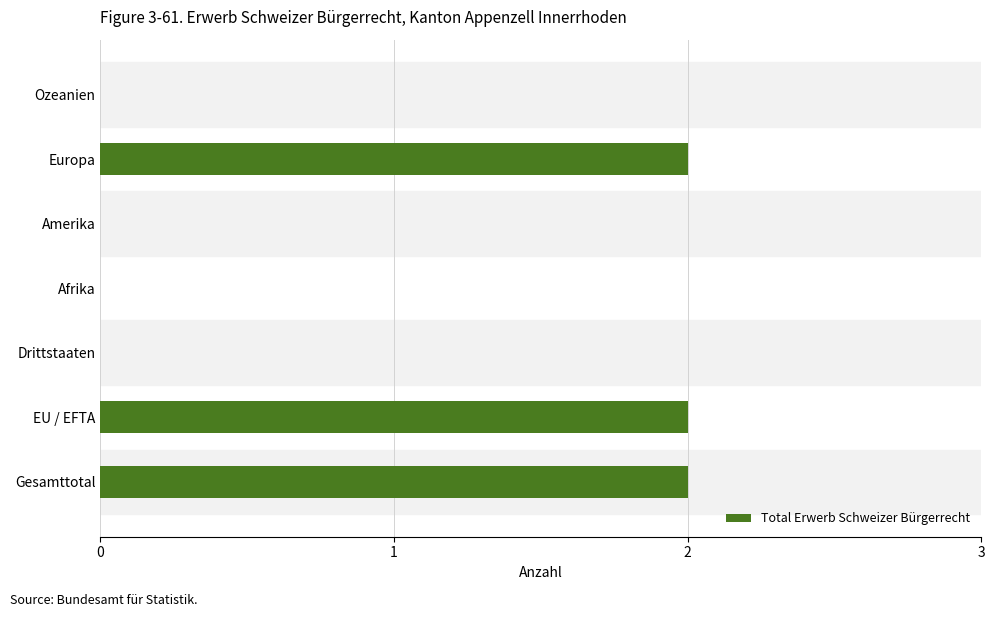

The chart shows a value of 2 at Gesamttotal. True or false?

True